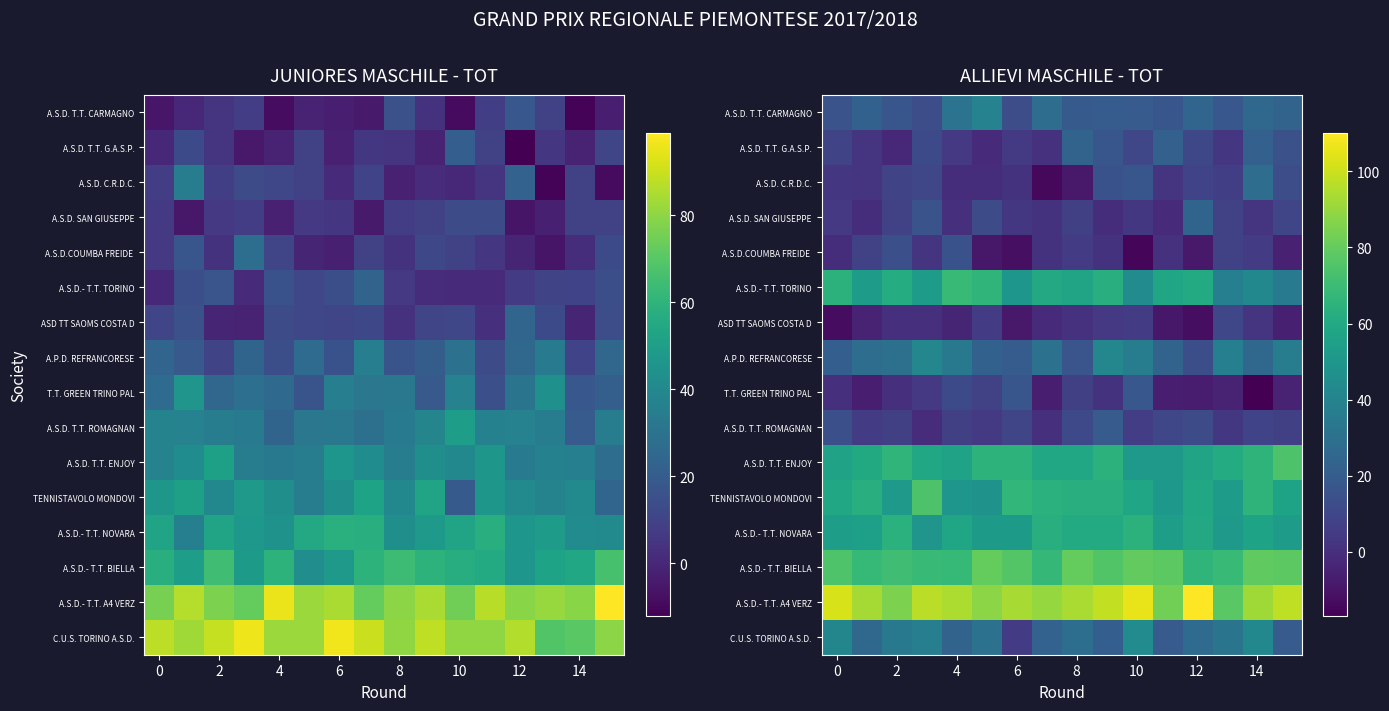

List the series in order of their peak value, lowest first.

ASD TT SAOMS COSTA D, A.S.D.COUMBA FREIDE, T.T. GREEN TRINO PAL, A.S.D. T.T. ROMAGNAN, A.S.D. T.T. G.A.S.P., A.S.D. SAN GIUSEPPE, A.S.D. C.R.D.C., A.S.D. T.T. CARMAGNO, A.P.D. REFRANCORESE, C.U.S. TORINO A.S.D., A.S.D.- T.T. NOVARA, A.S.D.- T.T. TORINO, TENNISTAVOLO MONDOVI, A.S.D. T.T. ENJOY, A.S.D.- T.T. BIELLA, A.S.D.- T.T. A4 VERZ